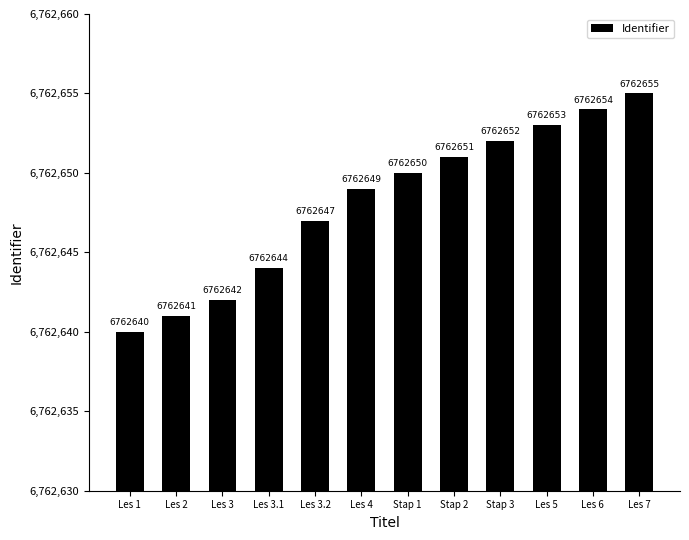

Is it true that the value at Stap 2 is 3548211?

False